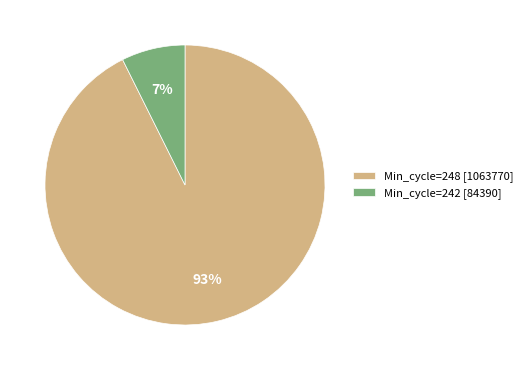

Is it true that Min_cycle=248 [1063770] is 99% of the pie?

False